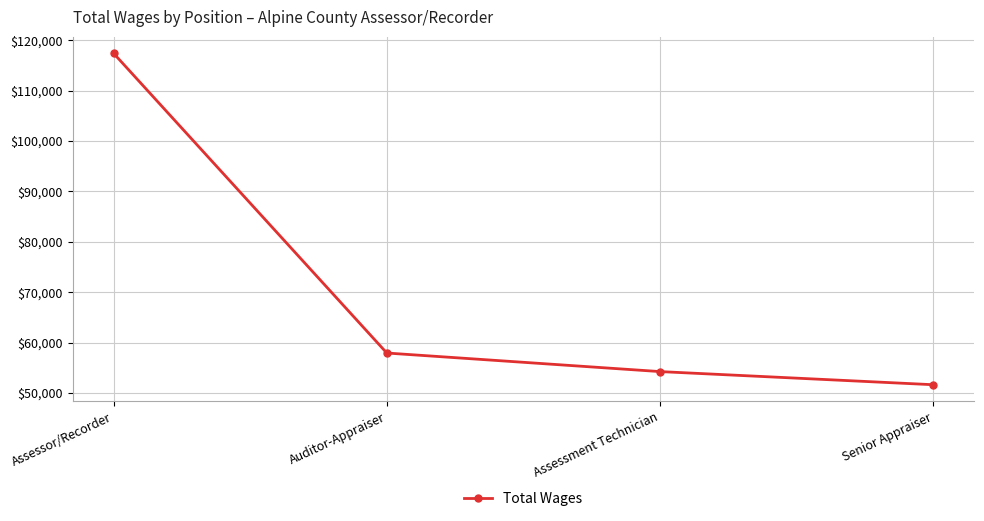

What is the sum of all values?

281156